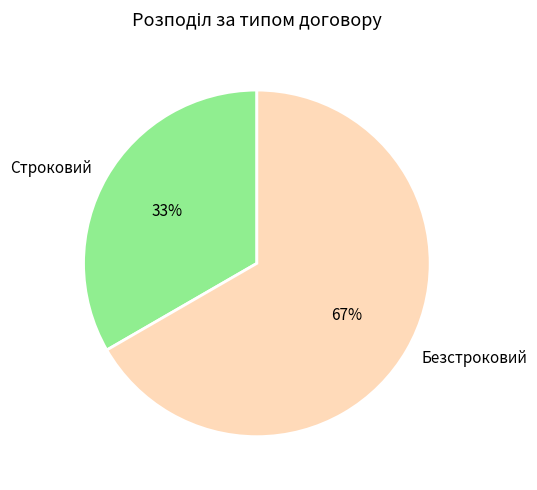

Do Безстроковий and Строковий together represent more than half of the pie?

Yes